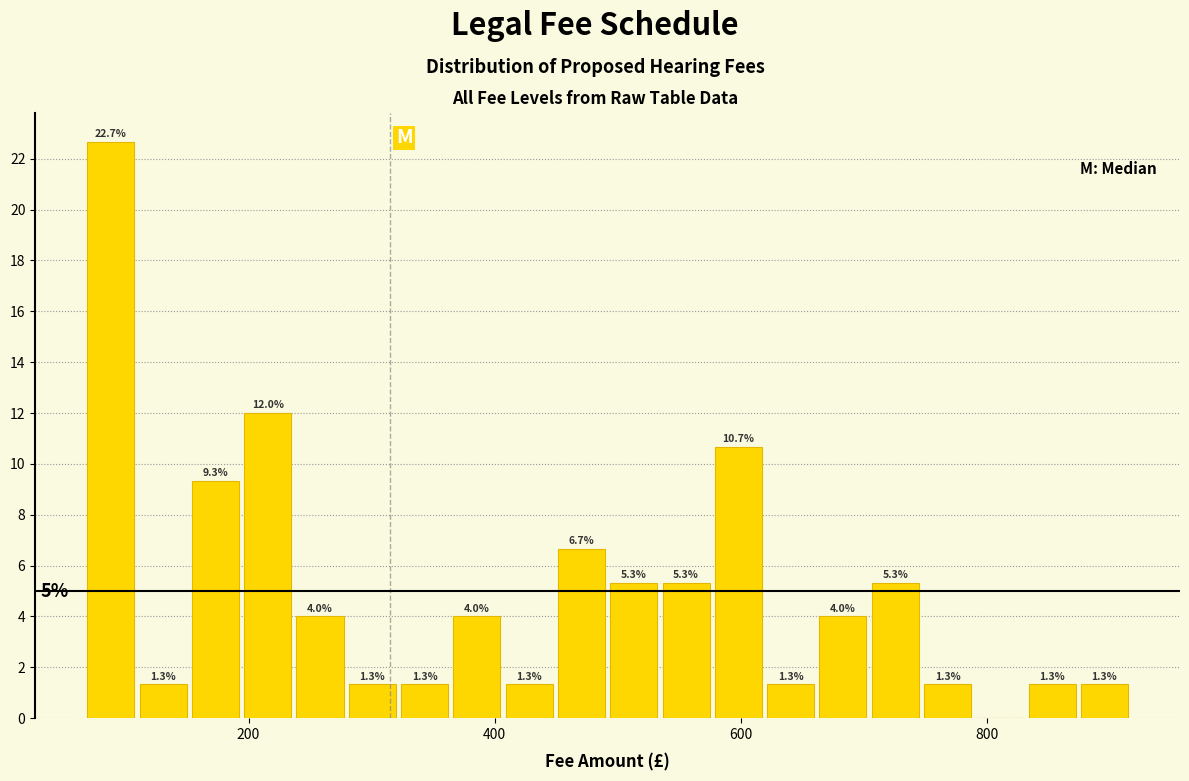

Read against the x-axis, roughly where is the centre of the tallest bar?

80